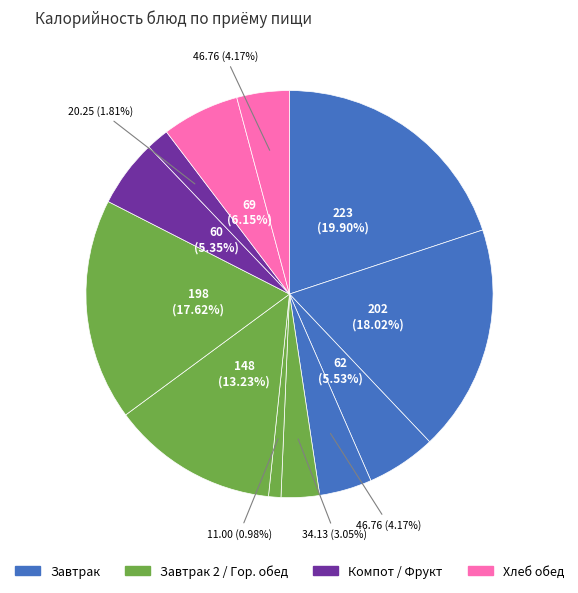

How many slices are in this pie chart?

12